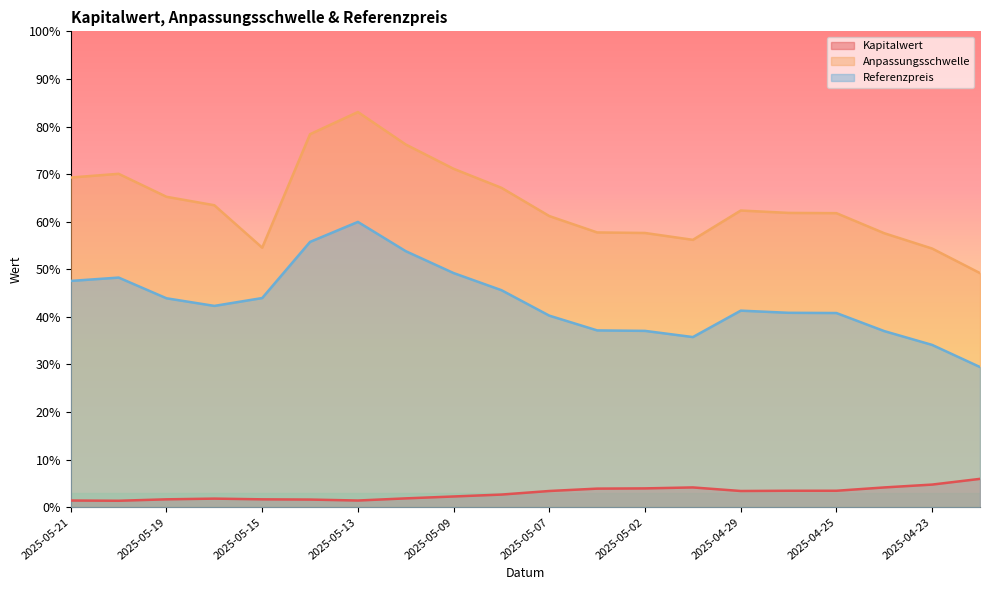

What is the label of the 1st point from the left?

2025-05-21